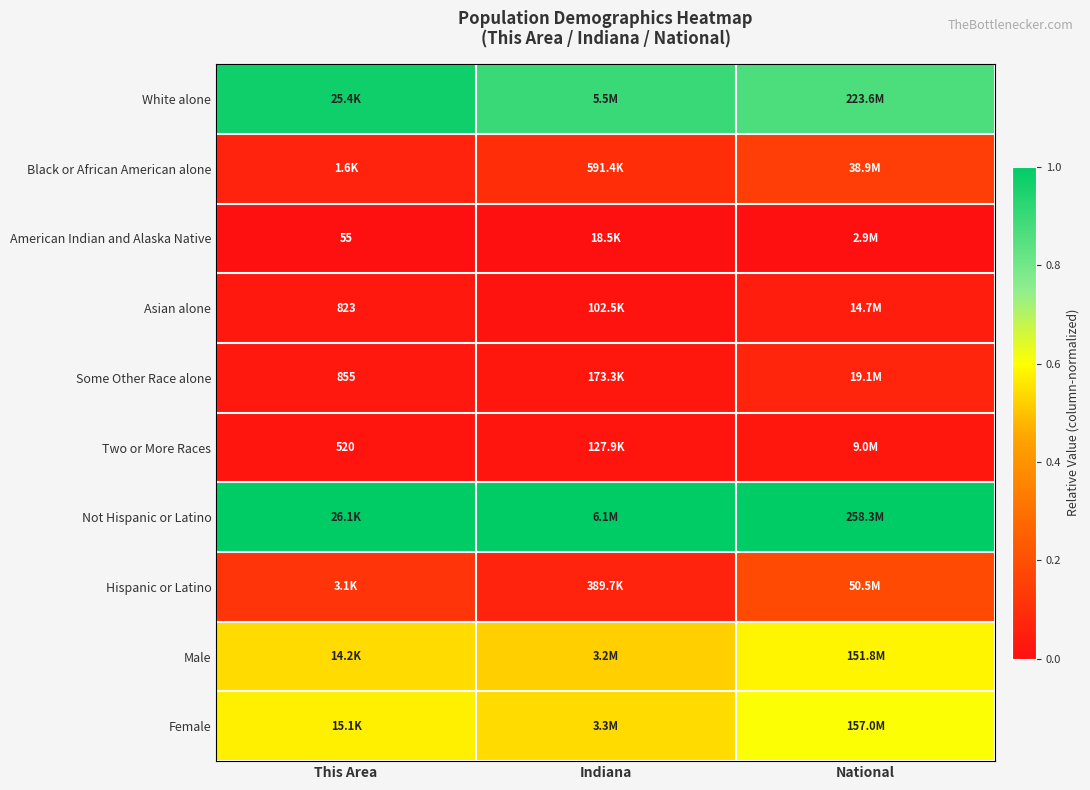

At how many categories does at least one series exceed 0?

3